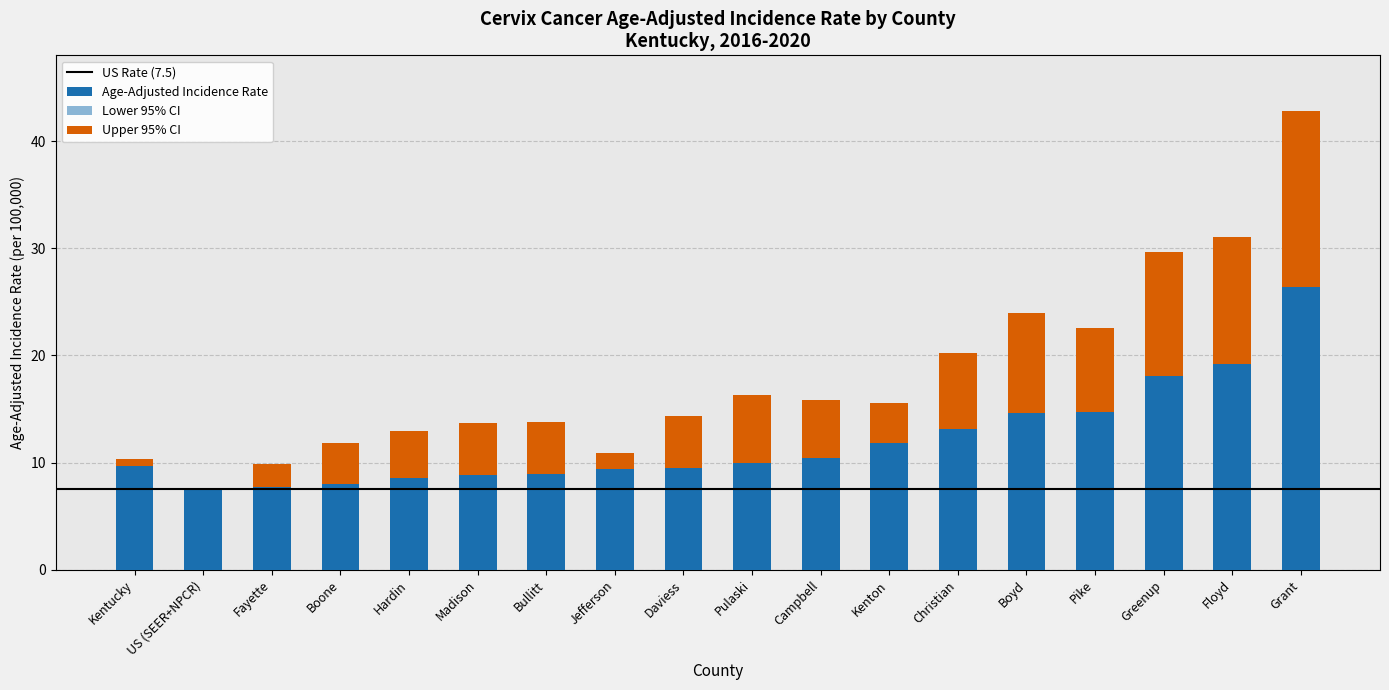

Which category has the highest value across all series?

Grant